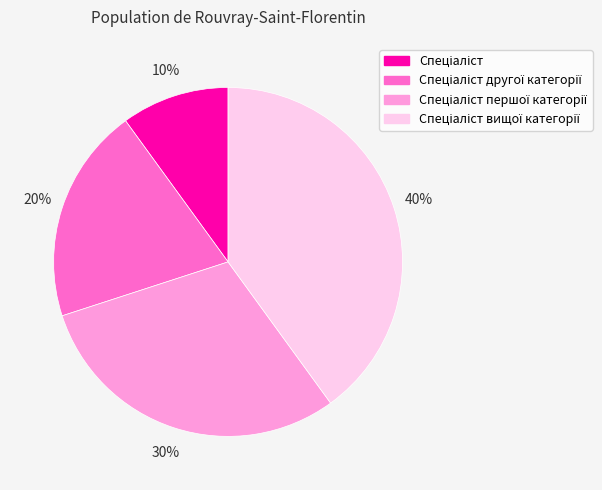

To the nearest percent, what is the average slice percentage?

25%